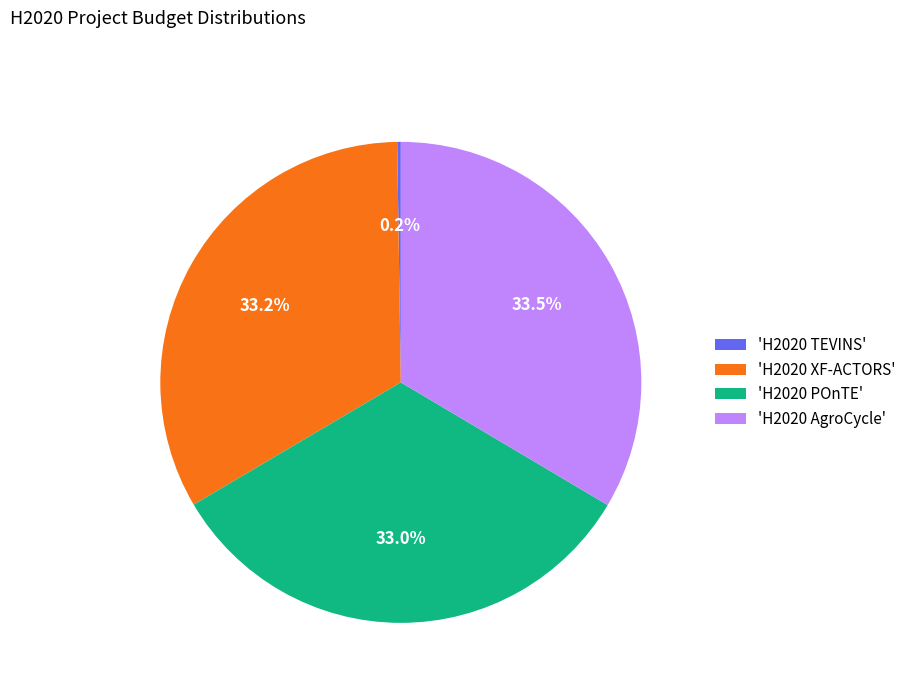

Does 'H2020 AgroCycle' account for over 50% of the chart?

No